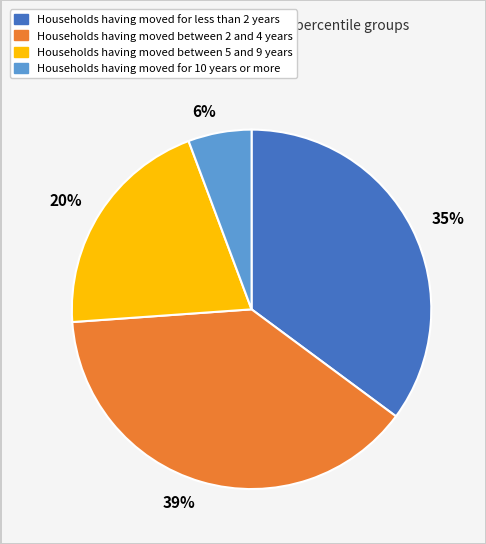

Combined, do 20% and 35% account for over 50%?

Yes